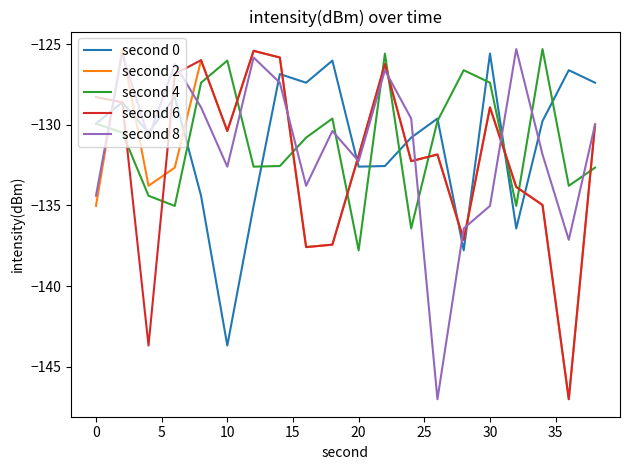

What is the greatest value displayed?

-125.3